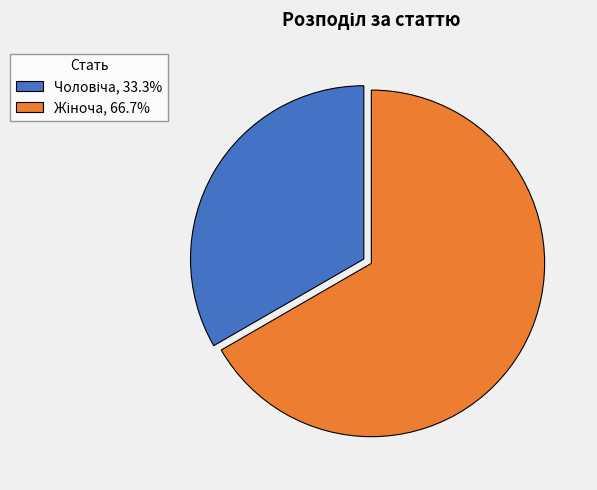

How many segments does this pie chart have?

2